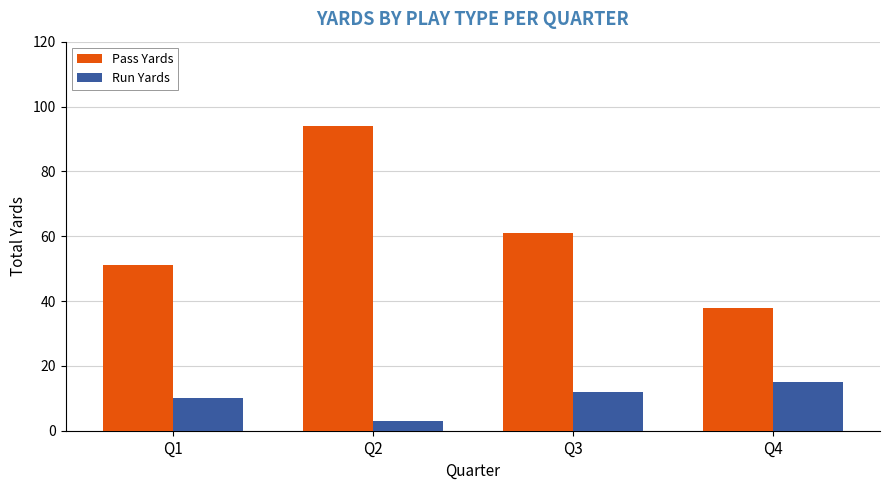

True or false: Pass Yards has a value of 10 at Q4.

False